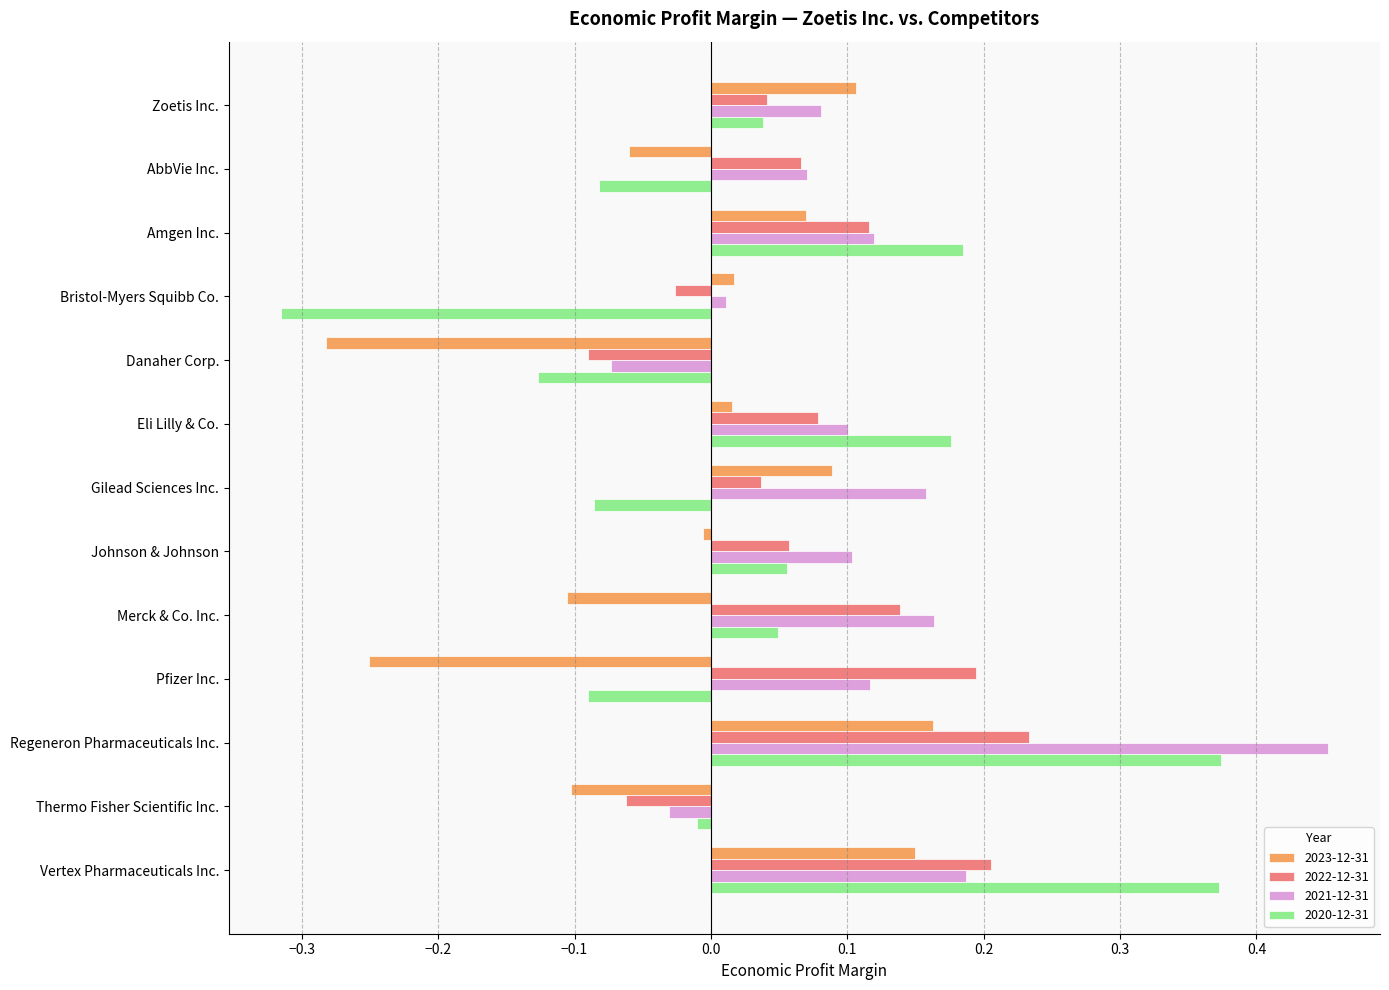

At Gilead Sciences Inc., list the series in order from smallest to largest.

2020-12-31, 2022-12-31, 2023-12-31, 2021-12-31